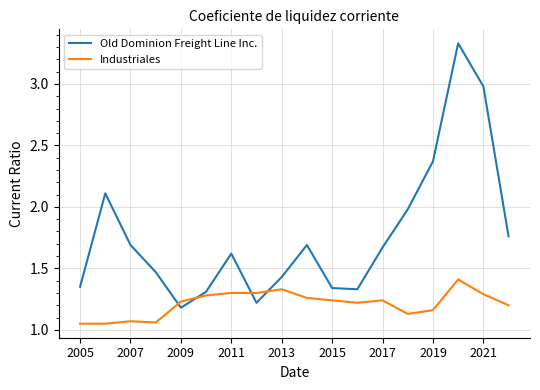

Which series has the largest range (max minus min)?

Old Dominion Freight Line Inc.